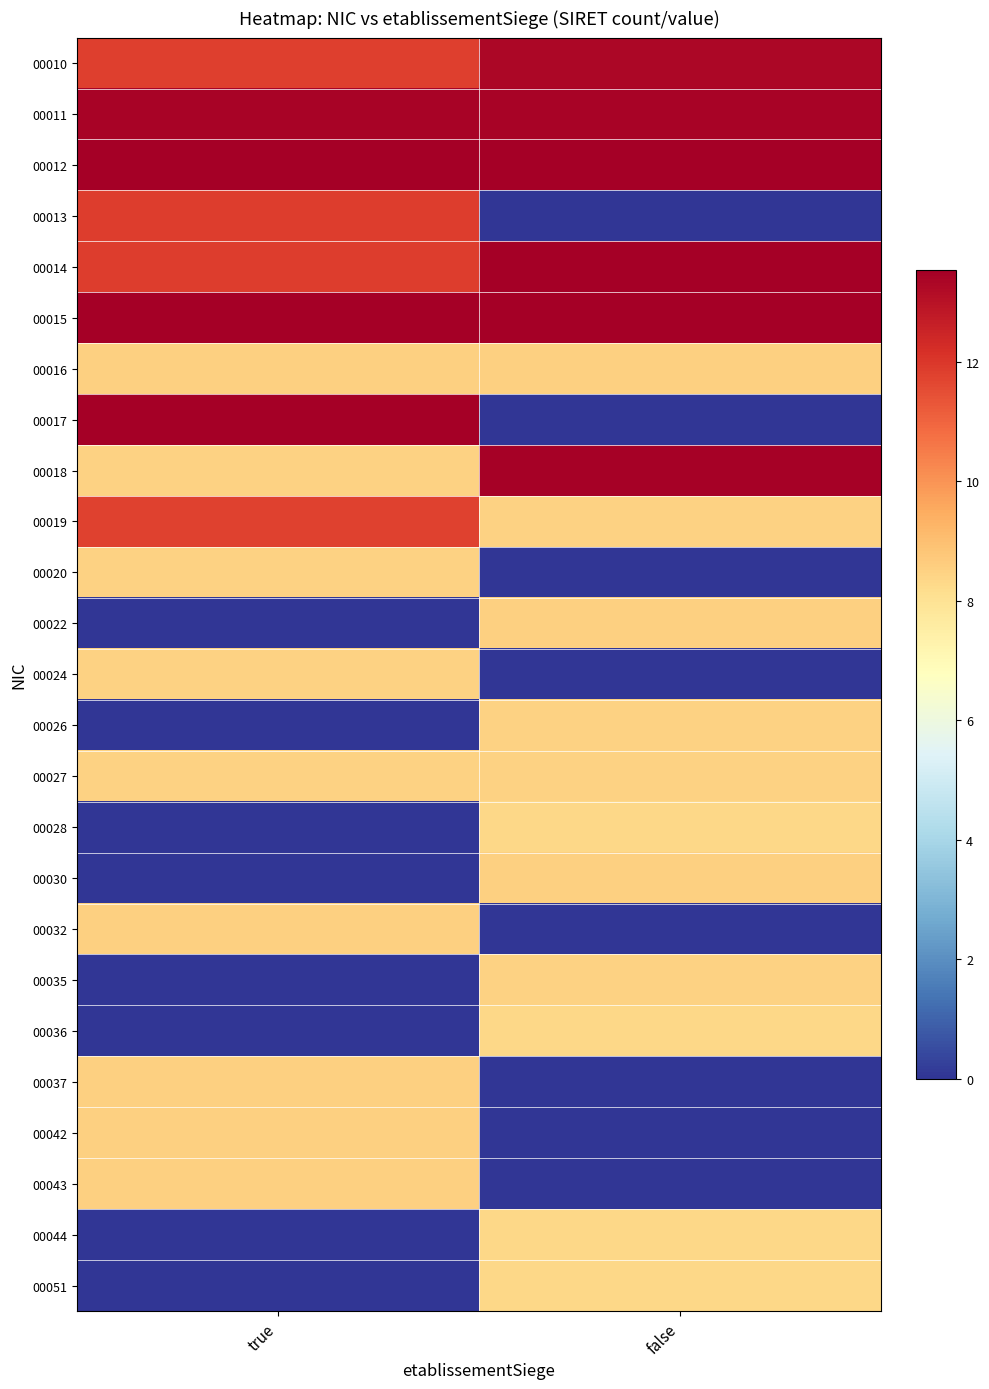

Reading left to right, list all the values displayed in this chart.

00010: true=11.8	false=13.3
00011: true=13.4	false=13.4
00012: true=13.5	false=13.5
00013: true=11.9	false=0.0
00014: true=11.9	false=13.5
00015: true=13.5	false=13.5
00016: true=8.5	false=8.5
00017: true=13.5	false=0.0
00018: true=8.5	false=13.5
00019: true=11.8	false=8.5
00020: true=8.5	false=0.0
00022: true=0.0	false=8.5
00024: true=8.5	false=0.0
00026: true=0.0	false=8.5
00027: true=8.5	false=8.5
00028: true=0.0	false=8.3
00030: true=0.0	false=8.5
00032: true=8.5	false=0.0
00035: true=0.0	false=8.5
00036: true=0.0	false=8.3
00037: true=8.5	false=0.0
00042: true=8.5	false=0.0
00043: true=8.5	false=0.0
00044: true=0.0	false=8.3
00051: true=0.0	false=8.3